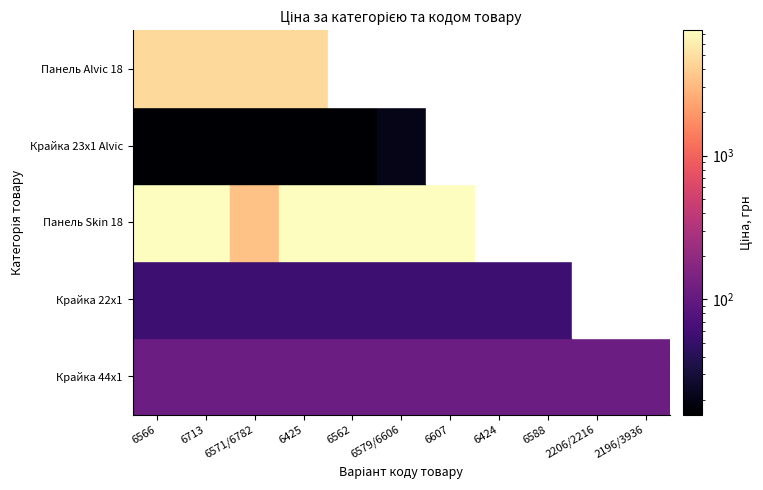

Reading left to right, transcribe all the data shown in this chart.

Крайка 44x1: 111.7	111.7	111.7	111.7	111.7	111.7	111.7	111.7	111.7	111.7	111.7
Крайка 22x1: 55.9	55.9	55.9	55.9	55.9	55.9	55.9	55.9	55.9	0.0	0.0
Панель Skin 18: 7436.2	7436.2	3420.6	7436.2	7436.2	7436.2	7436.2	0.0	0.0	0.0	0.0
Крайка 23x1 Alvic: 15.8	15.8	15.8	15.8	15.8	20.8	0.0	0.0	0.0	0.0	0.0
Панель Alvic 18: 4642.5	4642.5	4642.5	4672.9	0.0	0.0	0.0	0.0	0.0	0.0	0.0